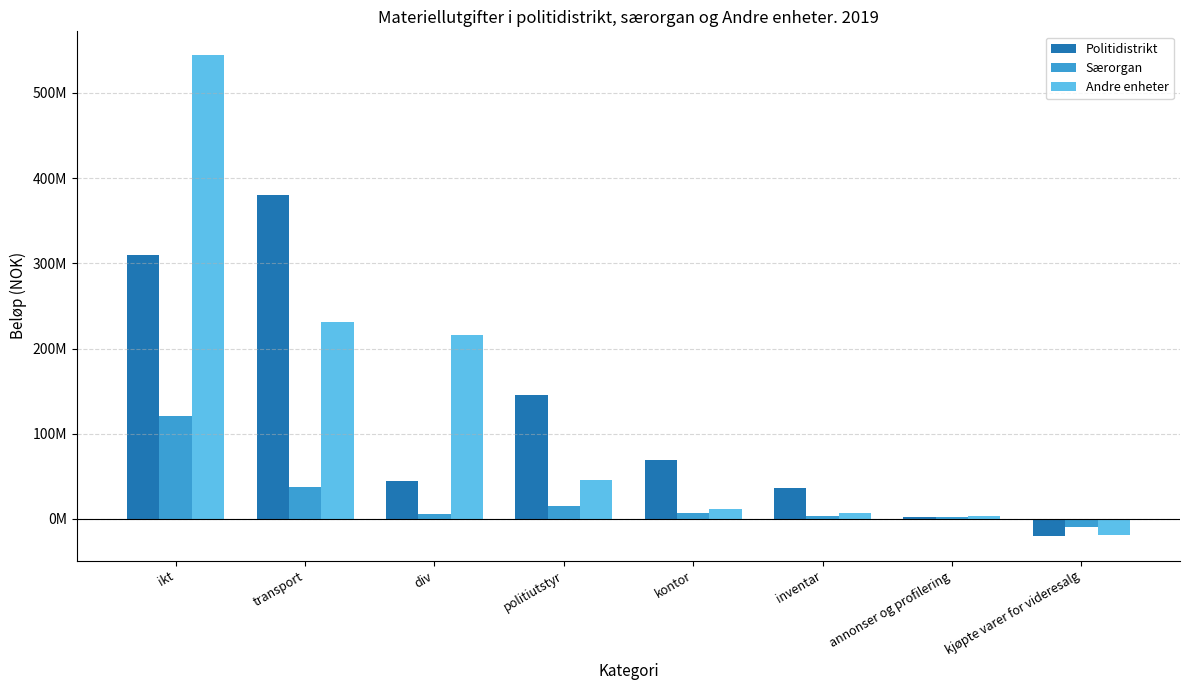

What is the difference between the maximum and minimum values in the Andre enheter series?

562442746.2